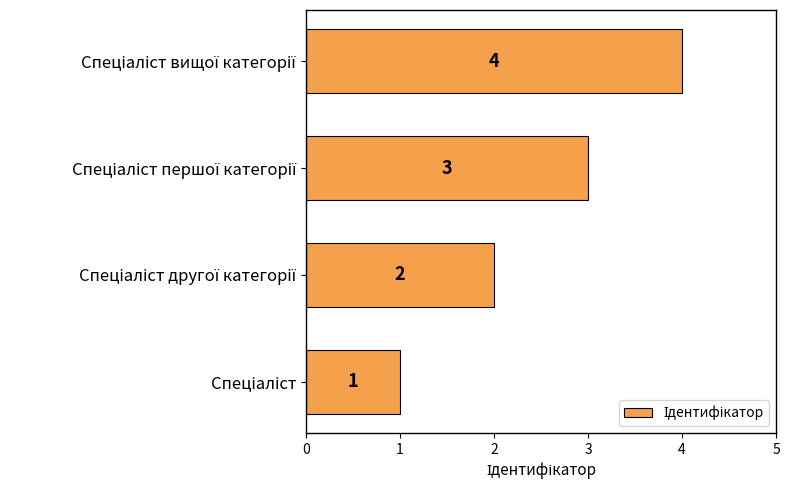

What is the greatest value displayed?

4